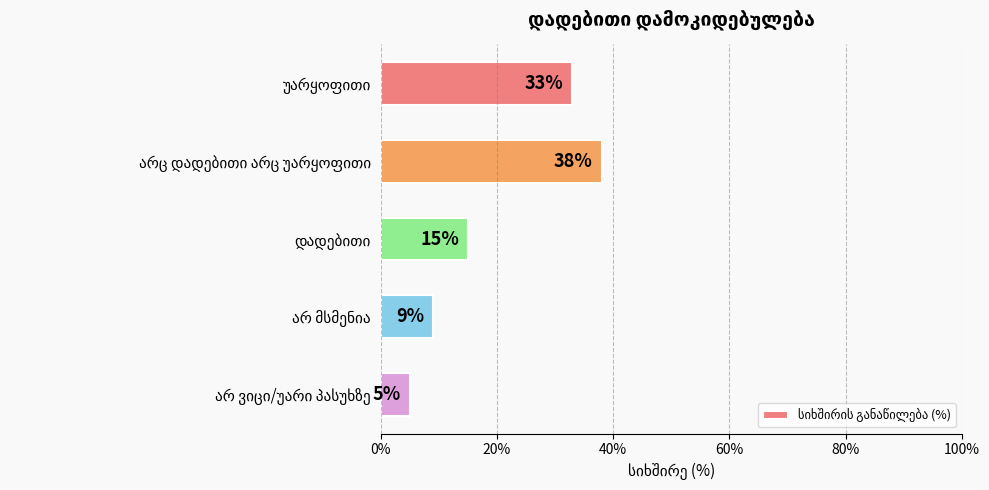

What is the value of the 4th bar from the top?

9